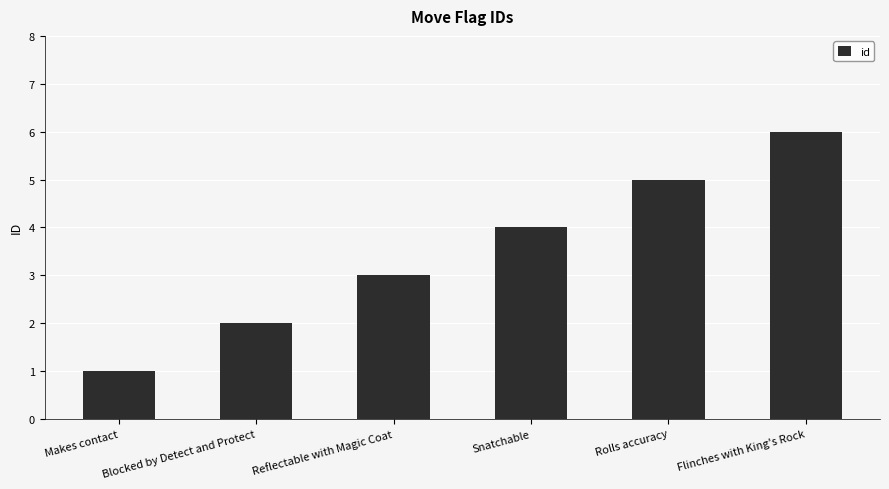

Read the value at Flinches with King's Rock.

6